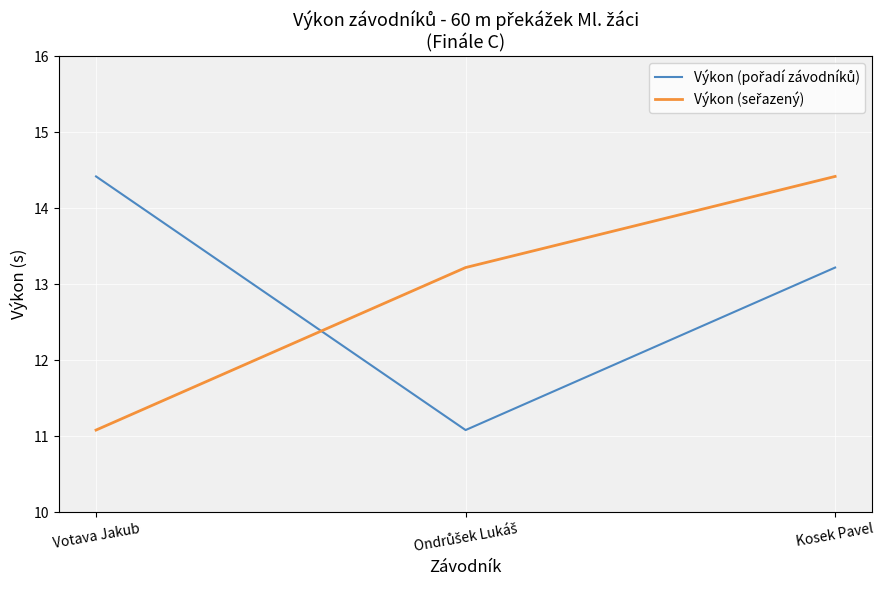

At which category is the sum across all series the highest?

Kosek Pavel